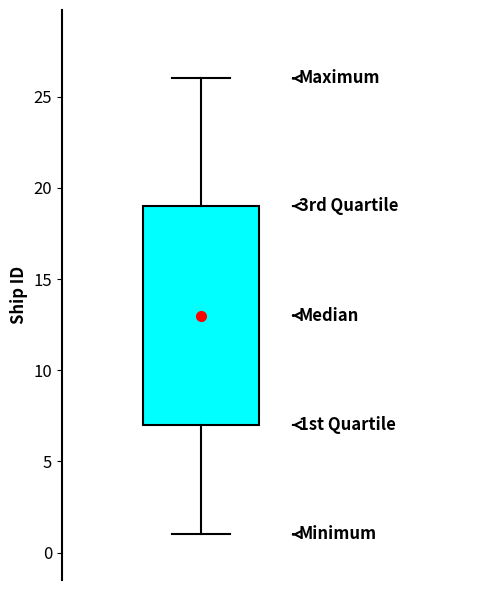

Read this box plot against the y-axis: the position of the median line, the range covered by the box, and the ends of both whiskers. The values are not printed on the chart, so give them approximately, as read against the axis.

median 13, box 7 to 19, whiskers 1 to 26